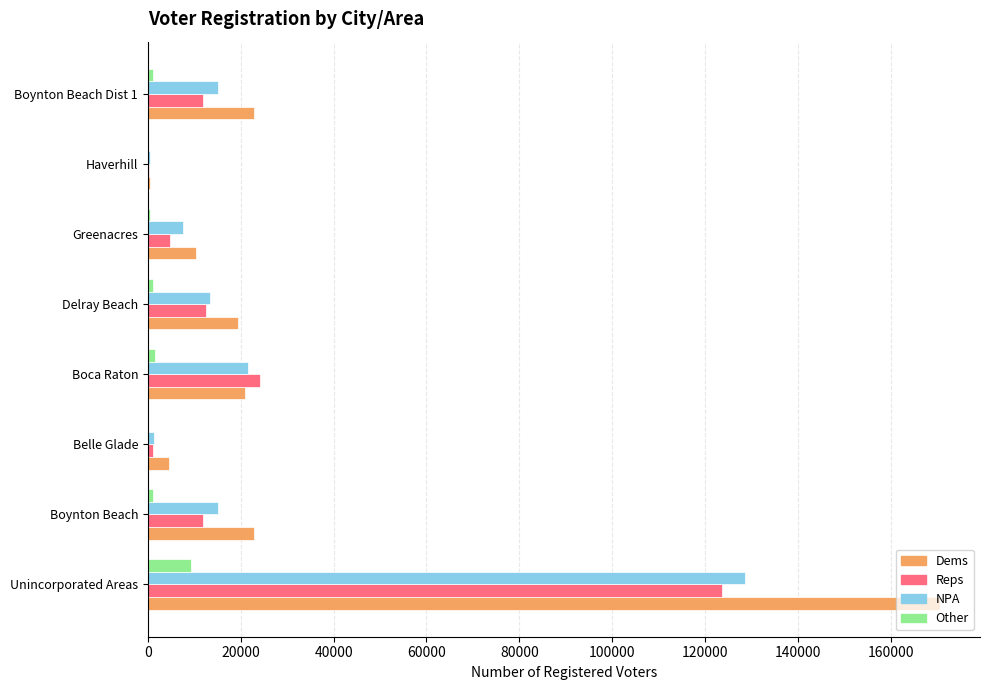

Count the number of categories in the chart.

8